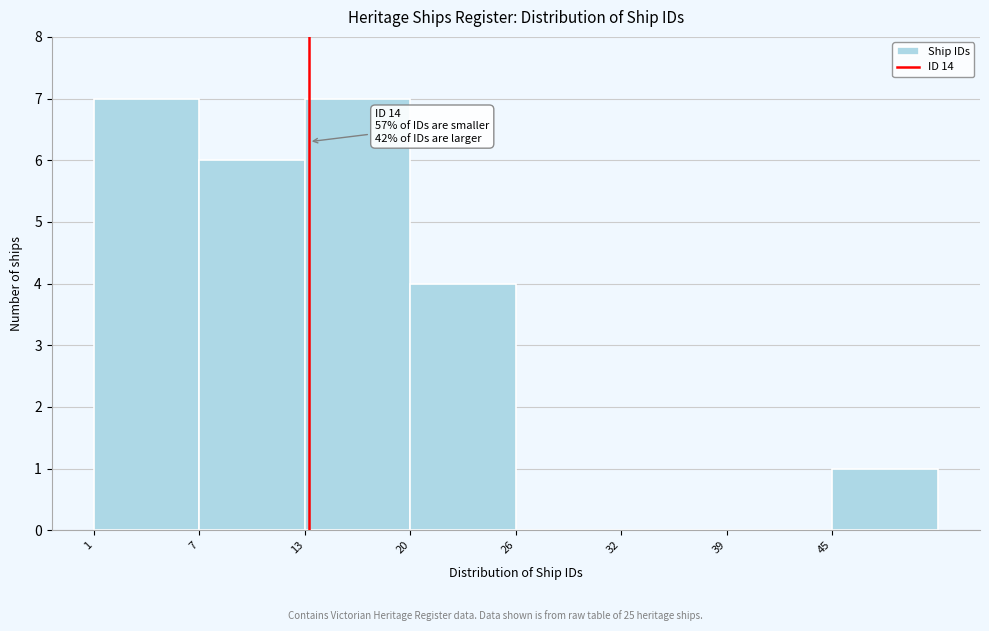

Reading right to left, extract all data points from this chart.

45=1	39=0	32=0	26=0	20=4	13=7	7=6	1=7